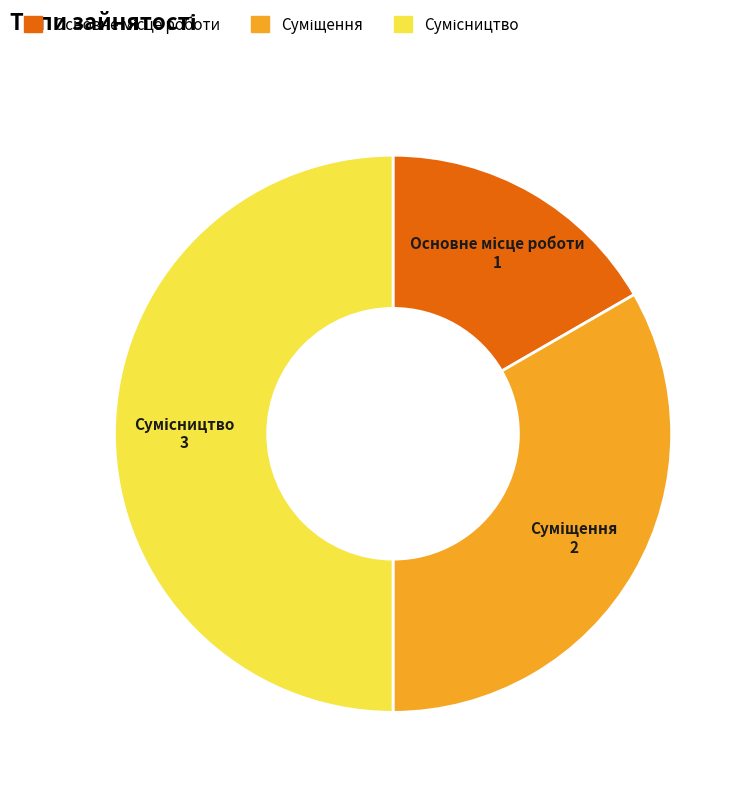

Count the number of slices in the pie.

3